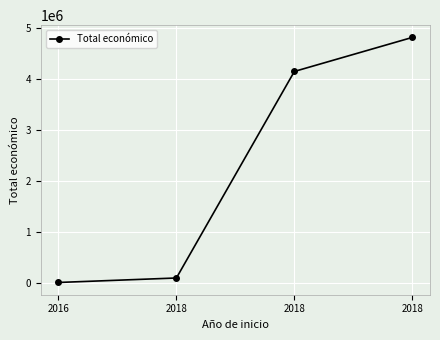

How many data points are less than 4139393?

2